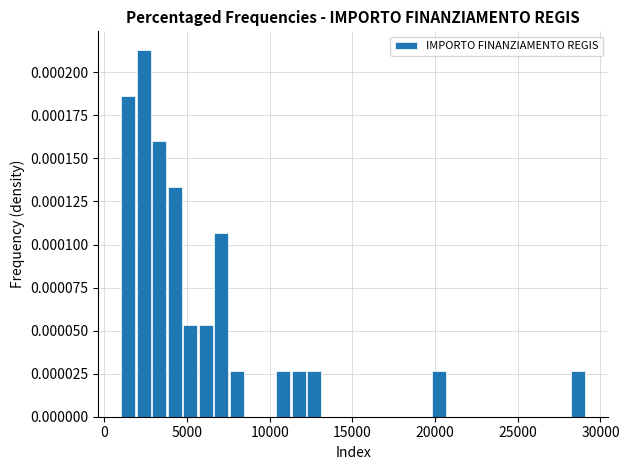

Read against the x-axis, roughly where is the centre of the tallest bar?

2500